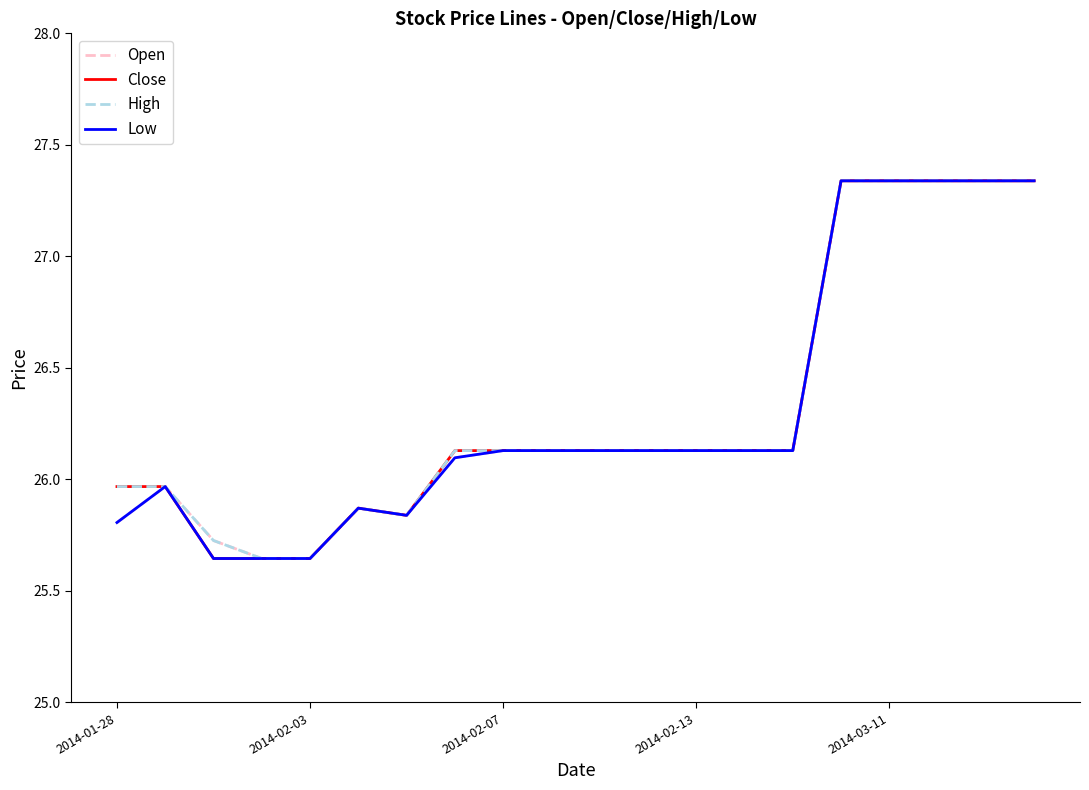

What are all the series names shown in the legend?

Open, Close, High, Low